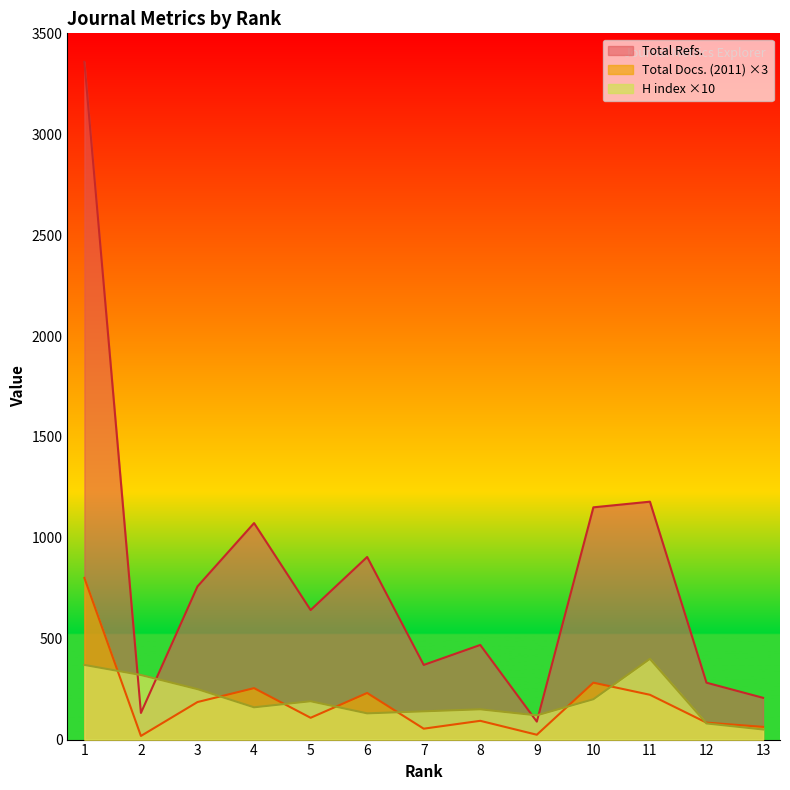

What is the difference between the maximum and minimum values in the Total Docs. (2011) series?

783